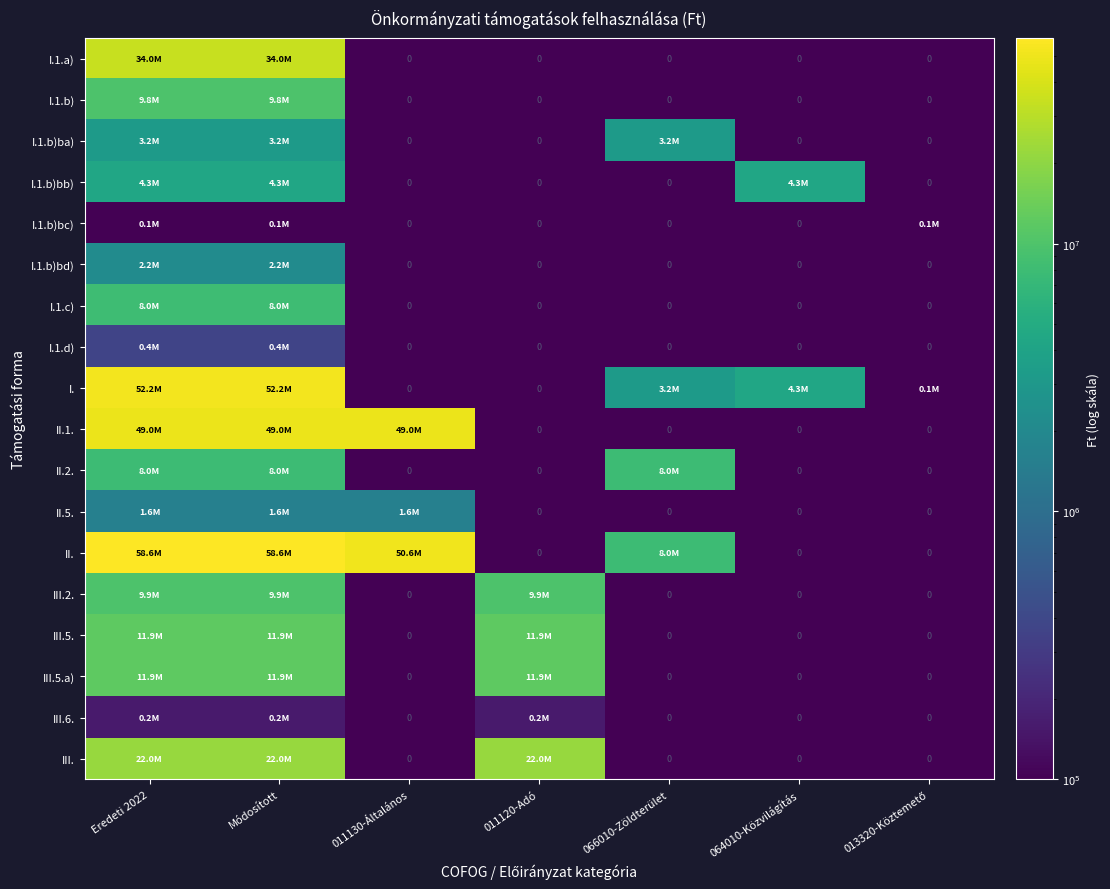

Rank the categories by I. value from lowest to highest.

011130-Általános, 011120-Adó, 013320-Köztemető, 066010-Zöldterület, 064010-Közvilágítás, Eredeti 2022, Módosított